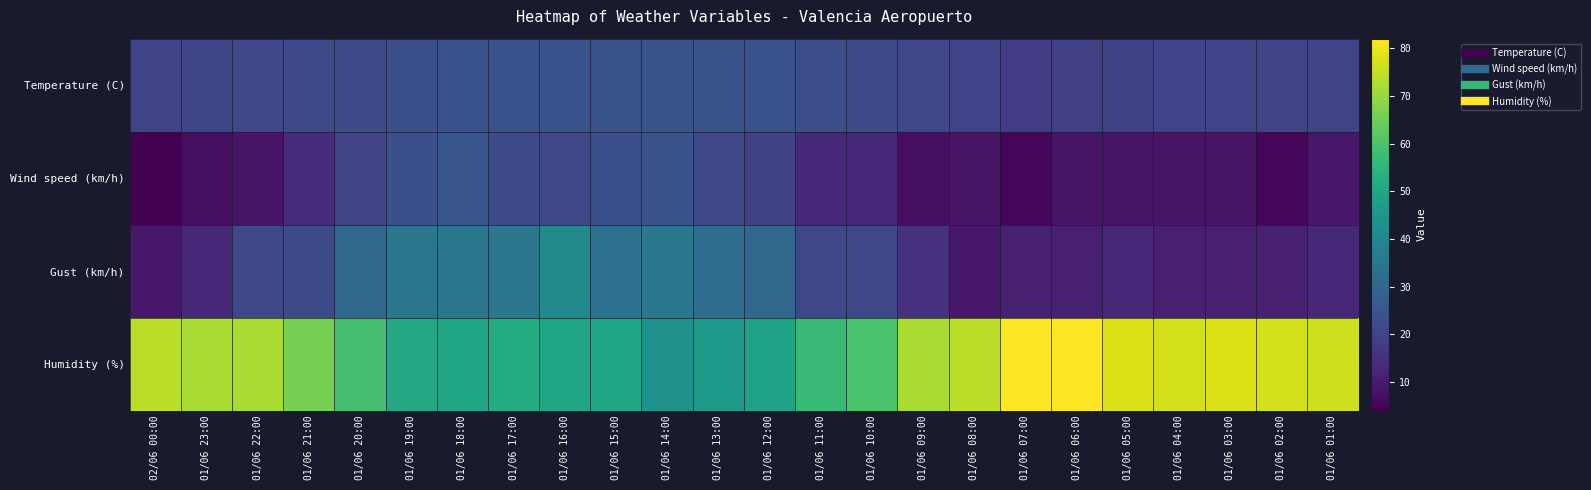

Reading left to right, transcribe all the data shown in this chart.

Temperature (C): 02/06 00:00=20.1	01/06 23:00=20.2	01/06 22:00=20.6	01/06 21:00=21.2	01/06 20:00=21.9	01/06 19:00=23.1	01/06 18:00=23.6	01/06 17:00=23.6	01/06 16:00=23.6	01/06 15:00=23.9	01/06 14:00=24.4	01/06 13:00=24.0	01/06 12:00=23.6	01/06 11:00=22.6	01/06 10:00=22.1	01/06 09:00=20.7	01/06 08:00=19.6	01/06 07:00=18.1	01/06 06:00=18.7	01/06 05:00=19.4	01/06 04:00=19.6	01/06 03:00=19.7	01/06 02:00=19.9	01/06 01:00=20.0
Wind speed (km/h): 02/06 00:00=4.0	01/06 23:00=7.0	01/06 22:00=8.0	01/06 21:00=14.0	01/06 20:00=20.0	01/06 19:00=23.0	01/06 18:00=25.0	01/06 17:00=22.0	01/06 16:00=21.0	01/06 15:00=23.0	01/06 14:00=24.0	01/06 13:00=21.0	01/06 12:00=19.0	01/06 11:00=13.0	01/06 10:00=13.0	01/06 09:00=7.0	01/06 08:00=8.0	01/06 07:00=5.0	01/06 06:00=8.0	01/06 05:00=8.0	01/06 04:00=8.0	01/06 03:00=8.0	01/06 02:00=5.0	01/06 01:00=9.0
Gust (km/h): 02/06 00:00=9.0	01/06 23:00=13.0	01/06 22:00=21.0	01/06 21:00=22.0	01/06 20:00=30.0	01/06 19:00=35.0	01/06 18:00=35.0	01/06 17:00=35.0	01/06 16:00=41.0	01/06 15:00=33.0	01/06 14:00=35.0	01/06 13:00=32.0	01/06 12:00=30.0	01/06 11:00=21.0	01/06 10:00=21.0	01/06 09:00=15.0	01/06 08:00=9.0	01/06 07:00=11.0	01/06 06:00=11.0	01/06 05:00=13.0	01/06 04:00=11.0	01/06 03:00=11.0	01/06 02:00=11.0	01/06 01:00=13.0
Humidity (%): 02/06 00:00=74.0	01/06 23:00=72.0	01/06 22:00=72.0	01/06 21:00=66.0	01/06 20:00=59.0	01/06 19:00=51.0	01/06 18:00=50.0	01/06 17:00=52.0	01/06 16:00=50.0	01/06 15:00=50.0	01/06 14:00=44.0	01/06 13:00=46.0	01/06 12:00=49.0	01/06 11:00=57.0	01/06 10:00=60.0	01/06 09:00=72.0	01/06 08:00=74.0	01/06 07:00=82.0	01/06 06:00=82.0	01/06 05:00=78.0	01/06 04:00=77.0	01/06 03:00=78.0	01/06 02:00=77.0	01/06 01:00=76.0